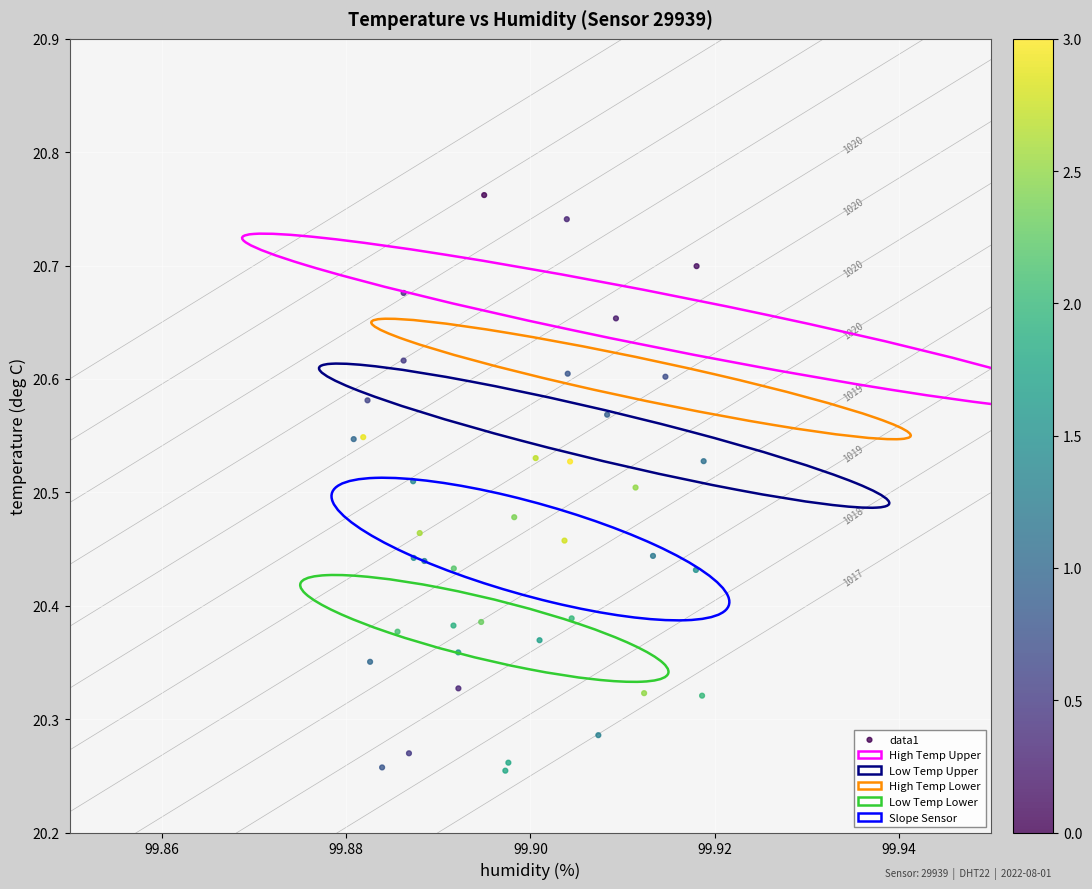

What is the range of Y values (max minus min)?

0.5